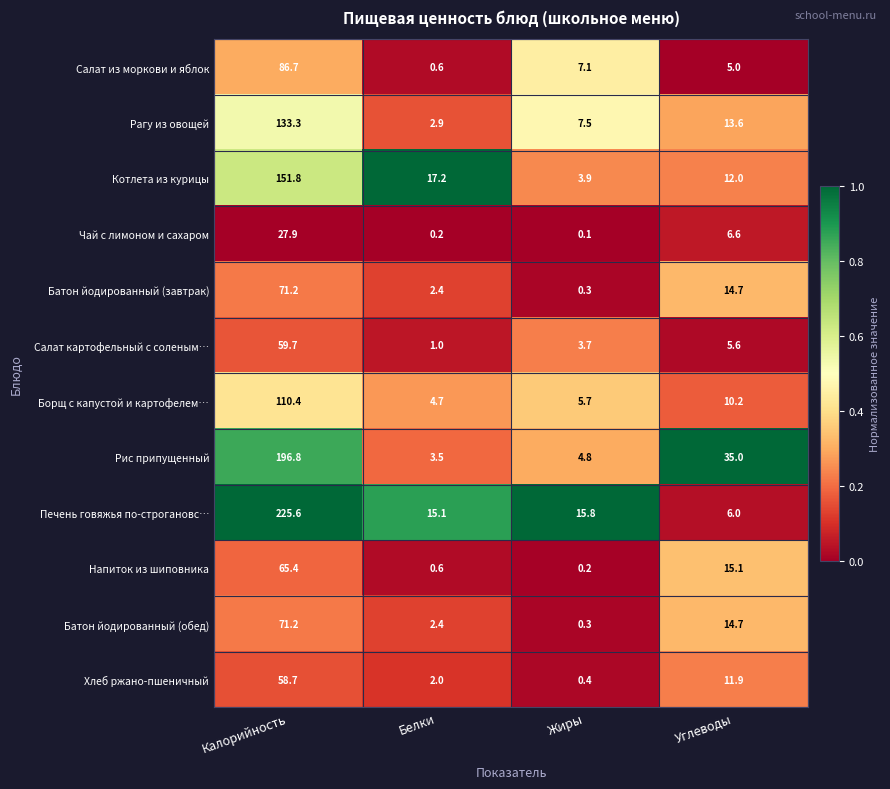

Which series changed the most between Жиры and Углеводы?

Рис припущенный